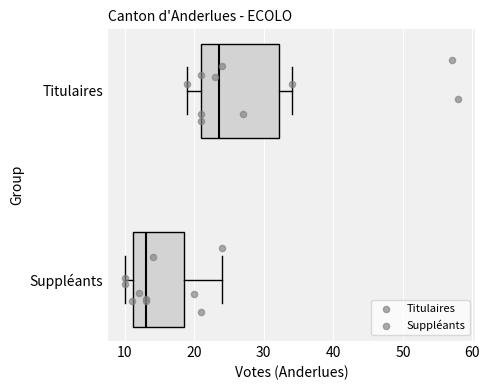

Reading bottom to top, transcribe this box plot: for each box, give where its median line is, the range the box spans, and where its two whiskers end, as read against the x-axis. The values are not printed on the chart, so give them approximately, as read against the axis.

Suppléants: median 13, box 11 to 19, whiskers 10 to 24
Titulaires: median 24, box 21 to 32, whiskers 19 to 34